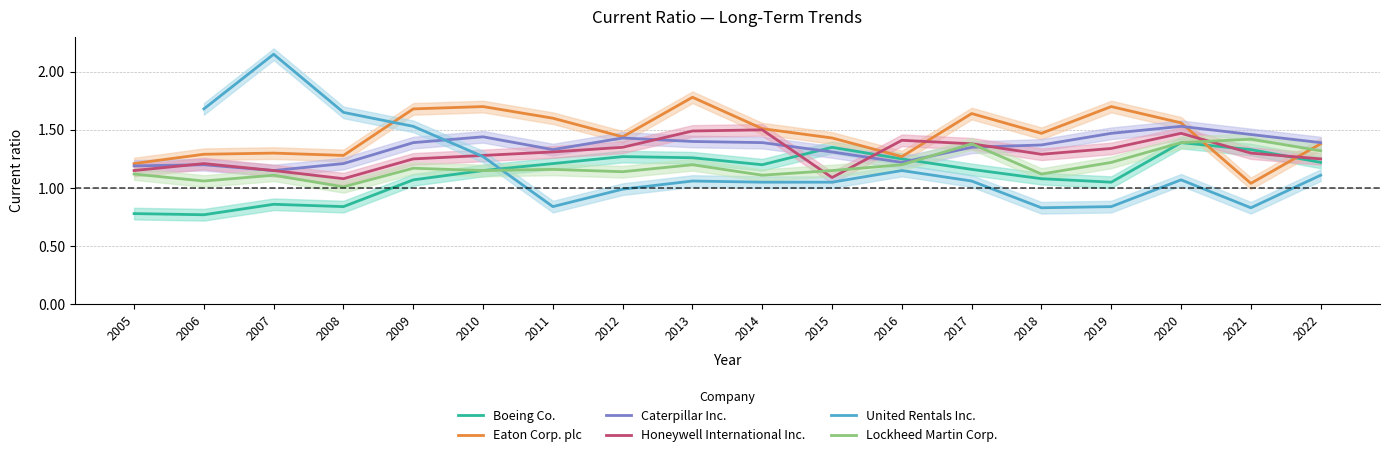

True or false: Honeywell International Inc. and Eaton Corp. plc cross at least once.

True